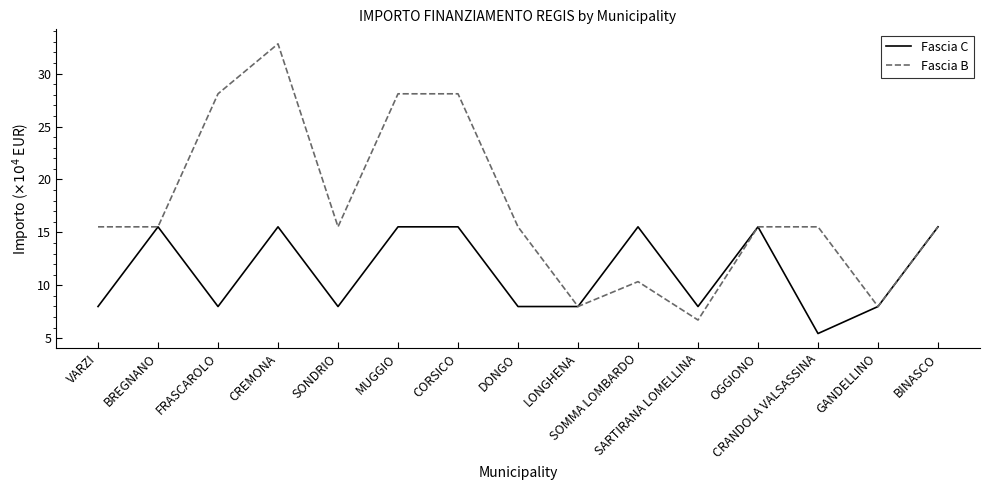

Reading right to left, extract all data points from this chart.

Fascia C: 15.5	8.0	5.4	15.5	8.0	15.5	8.0	8.0	15.5	15.5	8.0	15.5	8.0	15.5	8.0
Fascia B: 15.5	8.0	15.5	15.5	6.7	10.3	8.0	15.5	28.1	28.1	15.5	32.8	28.1	15.5	15.5